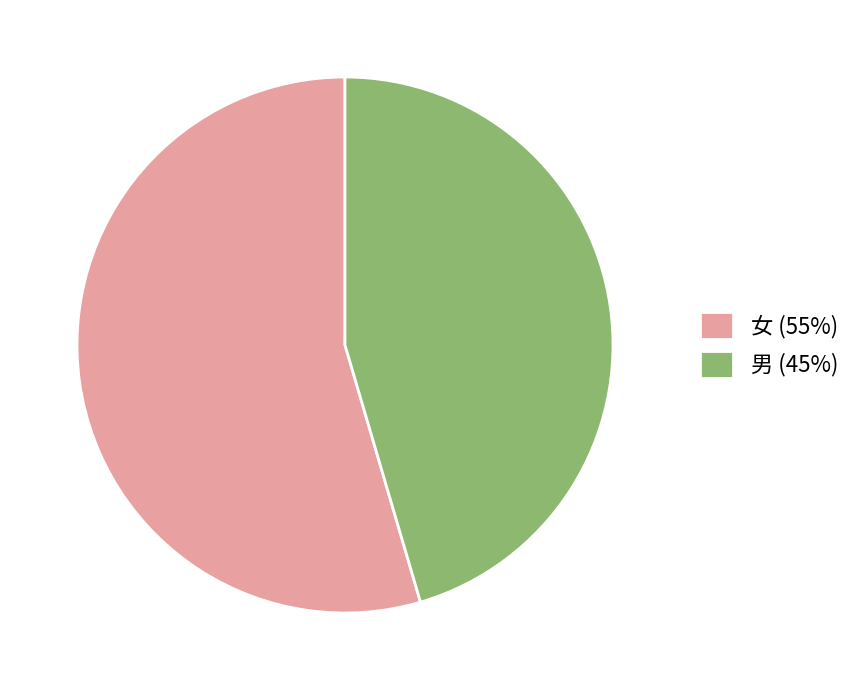

Rank the categories by value from lowest to highest.

男, 女